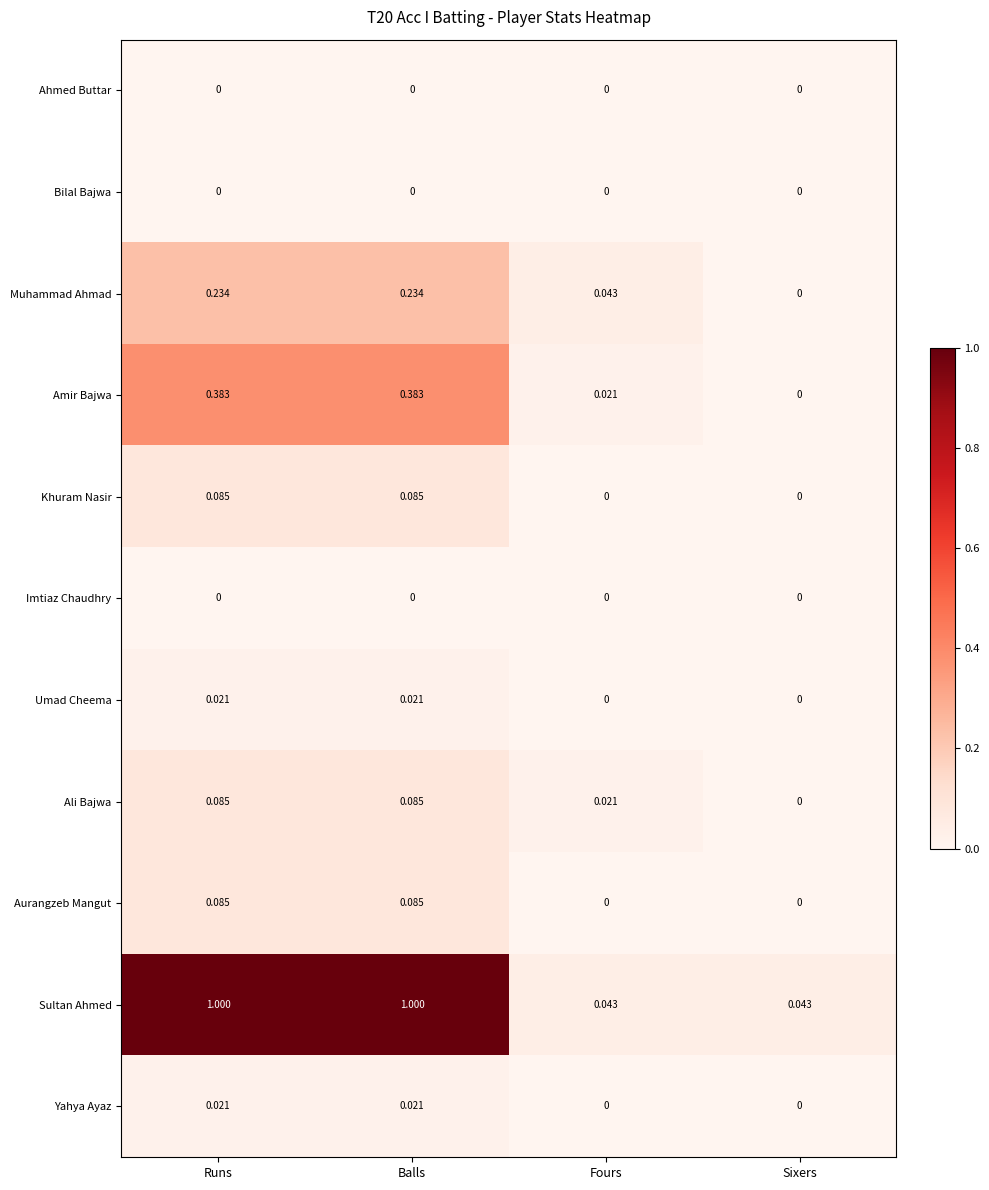

Which series changed the most between Runs and Fours?

Sultan Ahmed